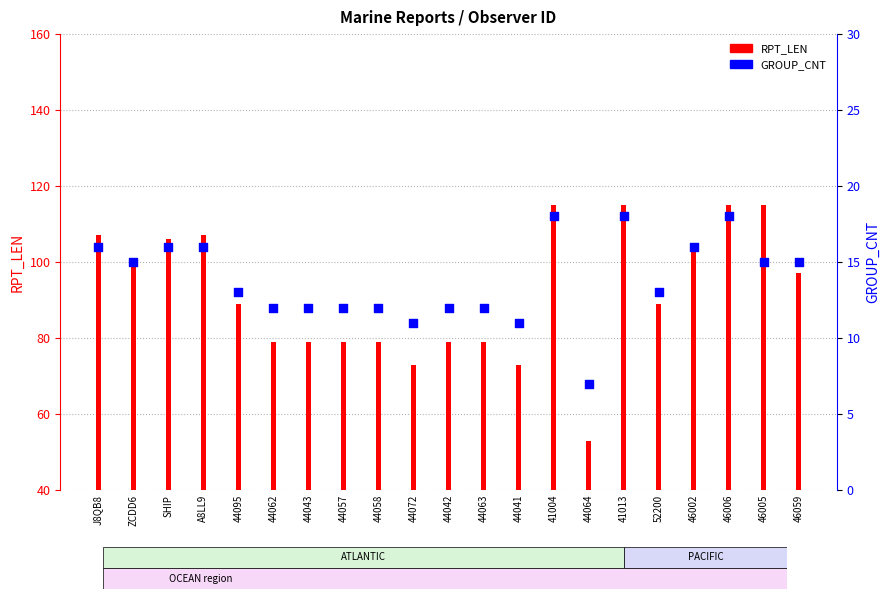

Which series reaches the minimum Y coordinate?

GROUP_CNT